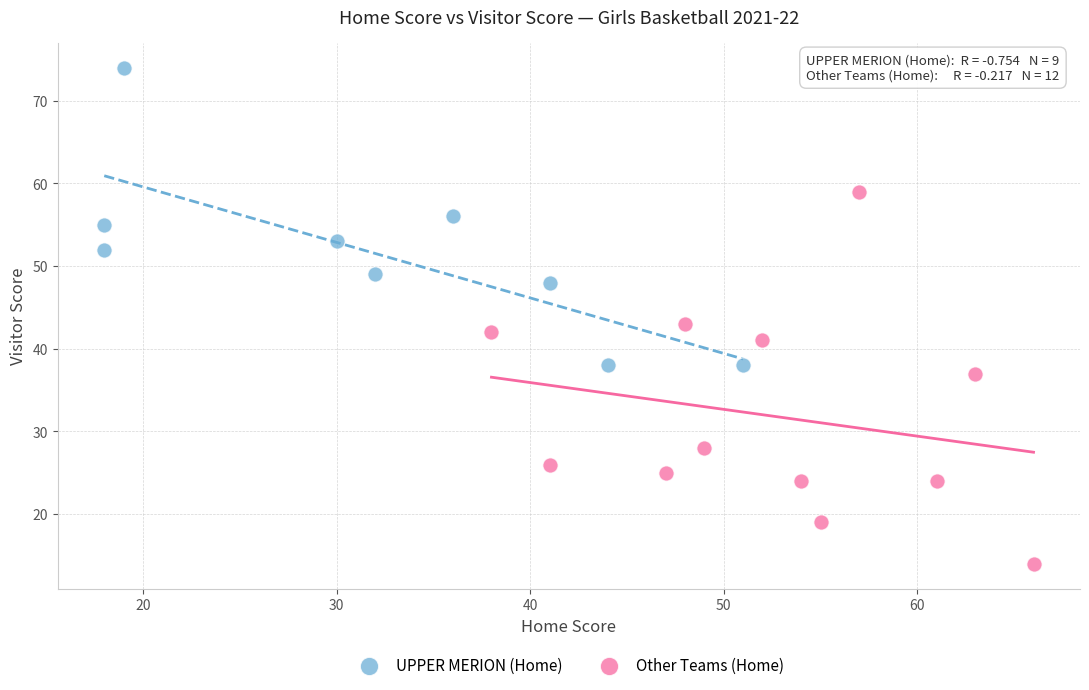

Which series contains the highest Y value?

UPPER MERION (Home)